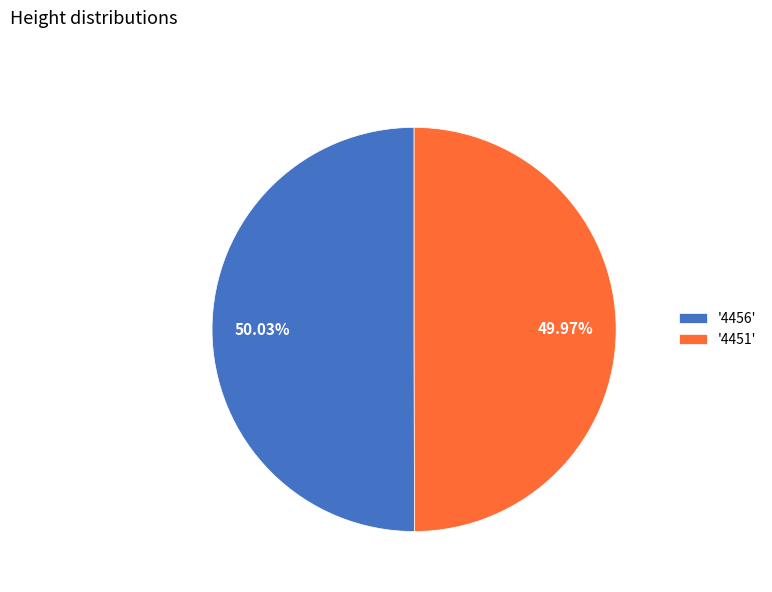

How many slices are in this pie chart?

2